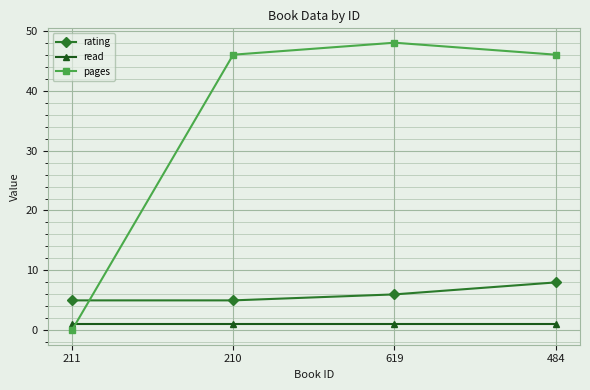

Which series has the largest range (max minus min)?

pages